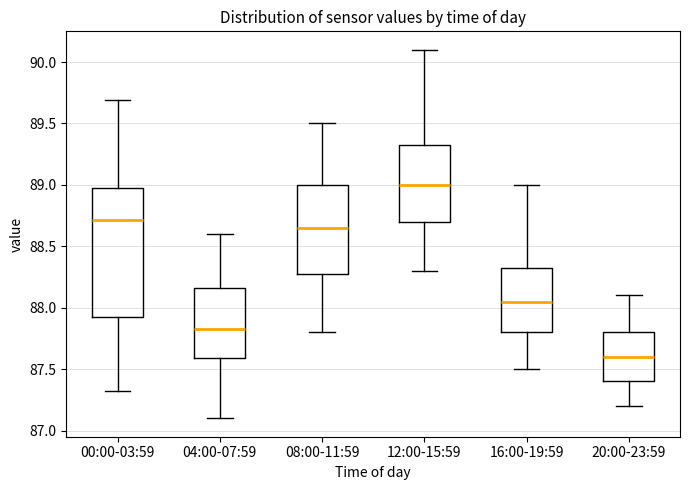

Reading left to right, read every box against the y-axis: the position of its median line, the range the box covers, and the ends of its whiskers. The values are not printed on the chart, so give them approximately, as read against the axis.

00:00-03:59: median 88.70, box 87.90 to 89.00, whiskers 87.30 to 89.70
04:00-07:59: median 87.85, box 87.60 to 88.15, whiskers 87.10 to 88.60
08:00-11:59: median 88.65, box 88.30 to 89.00, whiskers 87.80 to 89.50
12:00-15:59: median 89.00, box 88.70 to 89.35, whiskers 88.30 to 90.10
16:00-19:59: median 88.05, box 87.80 to 88.35, whiskers 87.50 to 89.00
20:00-23:59: median 87.60, box 87.40 to 87.80, whiskers 87.20 to 88.10